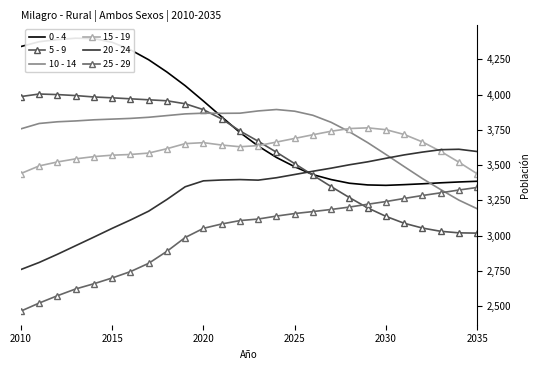

What is the minimum value shown in the chart?

2464